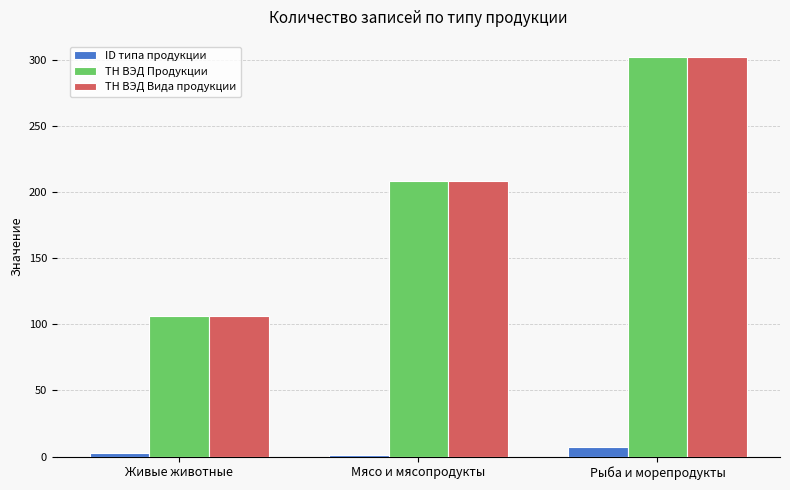

Is it true that ТН ВЭД Вида продукции equals 106 at Рыба и морепродукты?

False